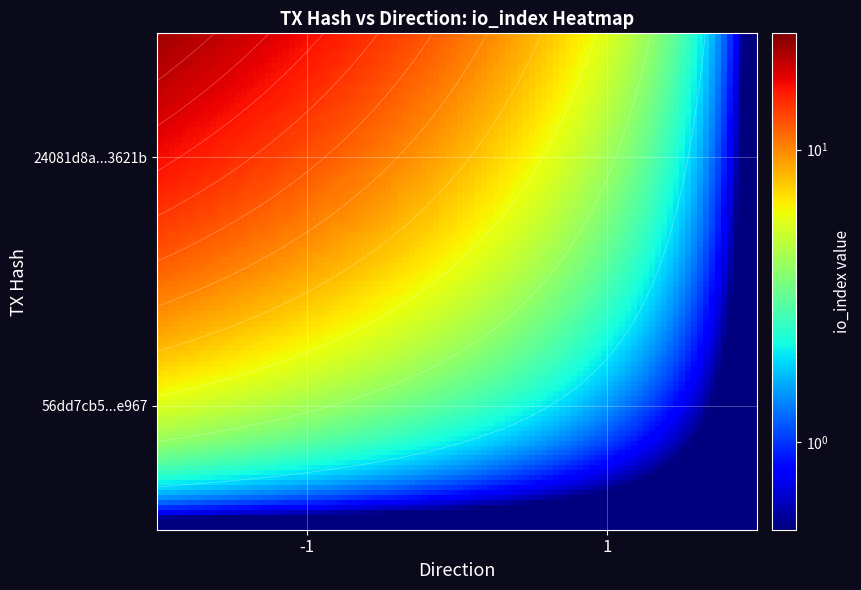

Reading left to right, extract all data points from this chart.

24081d8a163f4a12f02db79567d226271a3621b: direction=-1	io_index=22
56dd7cb5dc66223ee8386583d1699ea41c5e967: direction=1	io_index=0